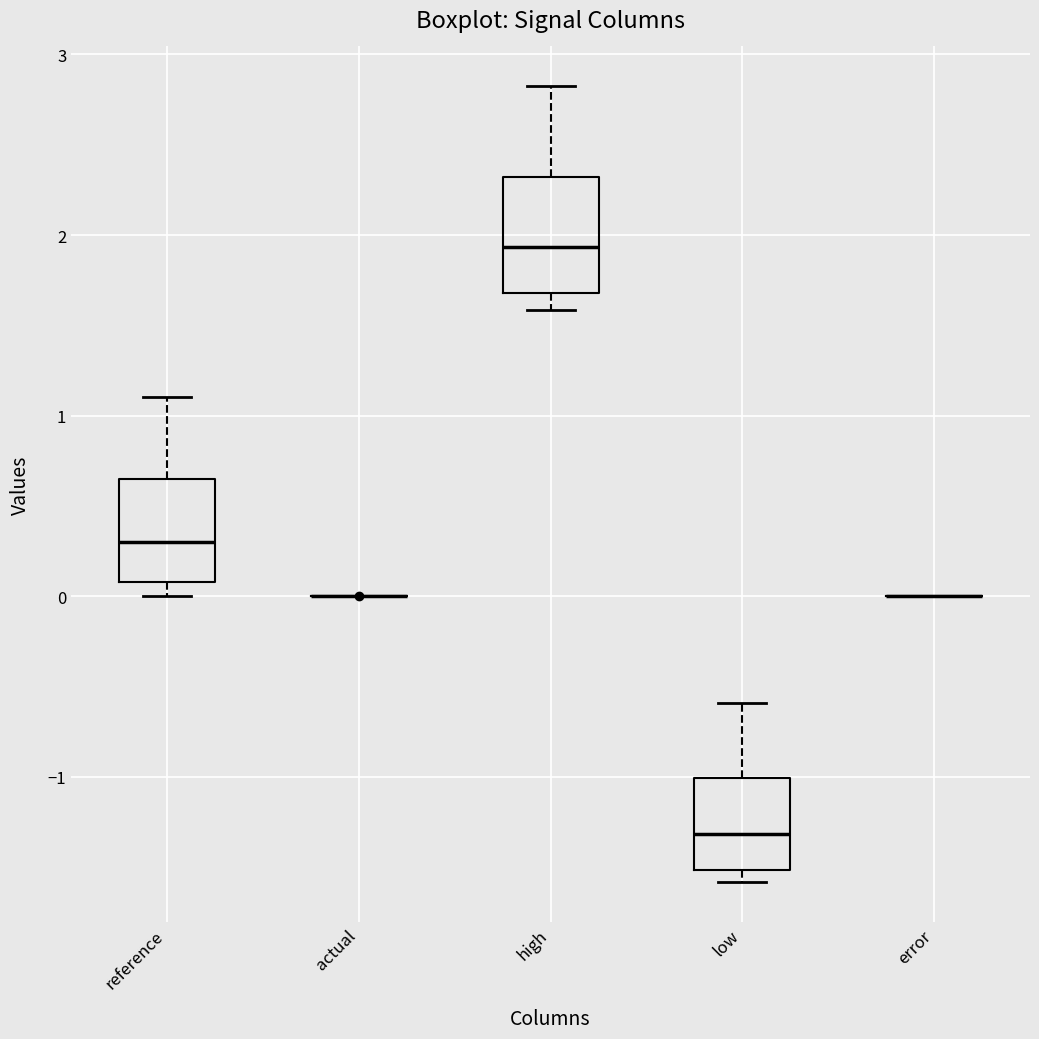

Reading left to right, read every box against the y-axis: the position of its median line, the range the box covers, and the ends of its whiskers. The values are not printed on the chart, so give them approximately, as read against the axis.

reference: median 0.3, box 0.1 to 0.6, whiskers 0.0 to 1.1
actual: box collapsed to a line at 0.0, whiskers 0.0 to 0.0
high: median 1.9, box 1.7 to 2.3, whiskers 1.6 to 2.8
low: median -1.3, box -1.5 to -1.0, whiskers -1.6 to -0.6
error: box collapsed to a line at 0.0, whiskers 0.0 to 0.0